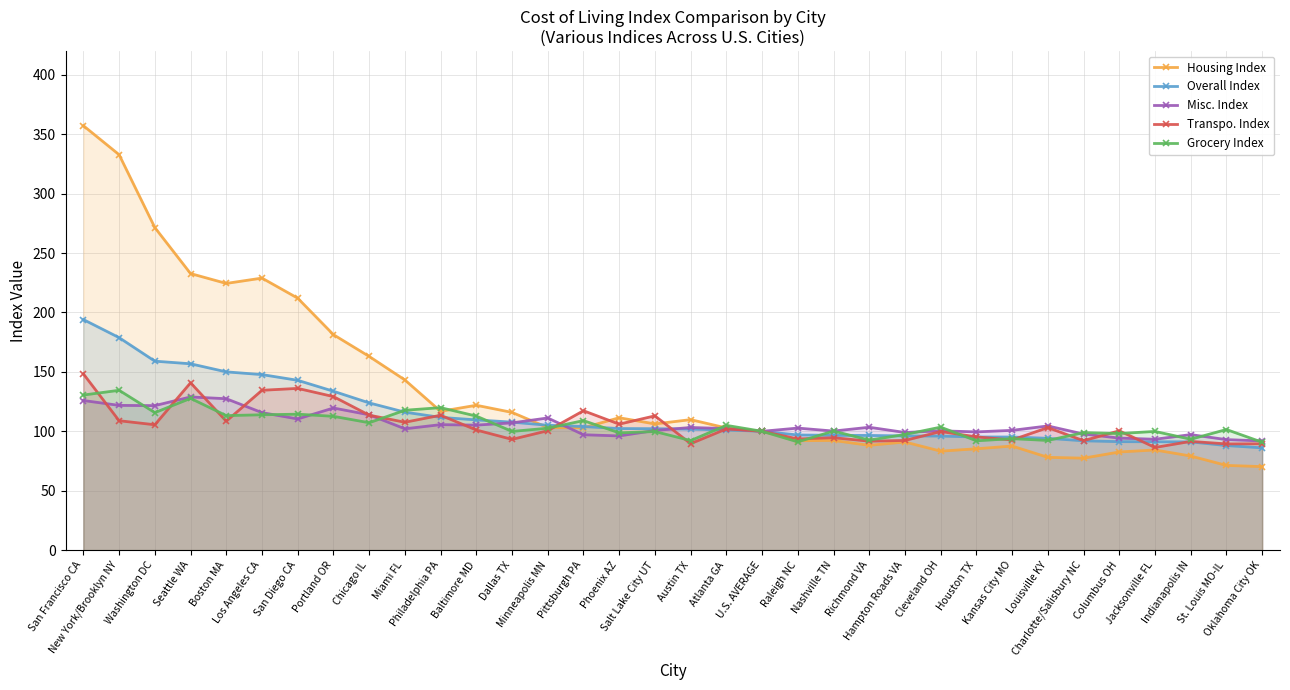

Is it true that Housing Index equals 160.4 at U.S. AVERAGE?

False